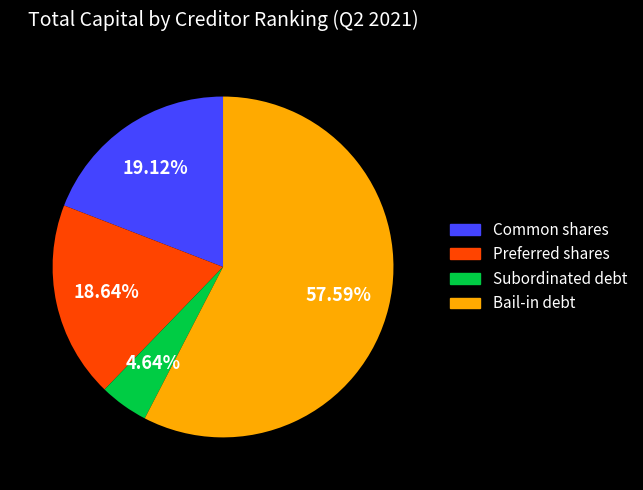

To the nearest percent, what is the difference between the Subordinated debt and Preferred shares slice percentages?

14%